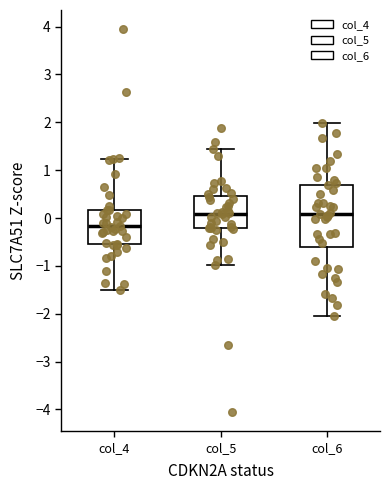

Which box is the tallest, from its lower edge to its upper edge?

col_6